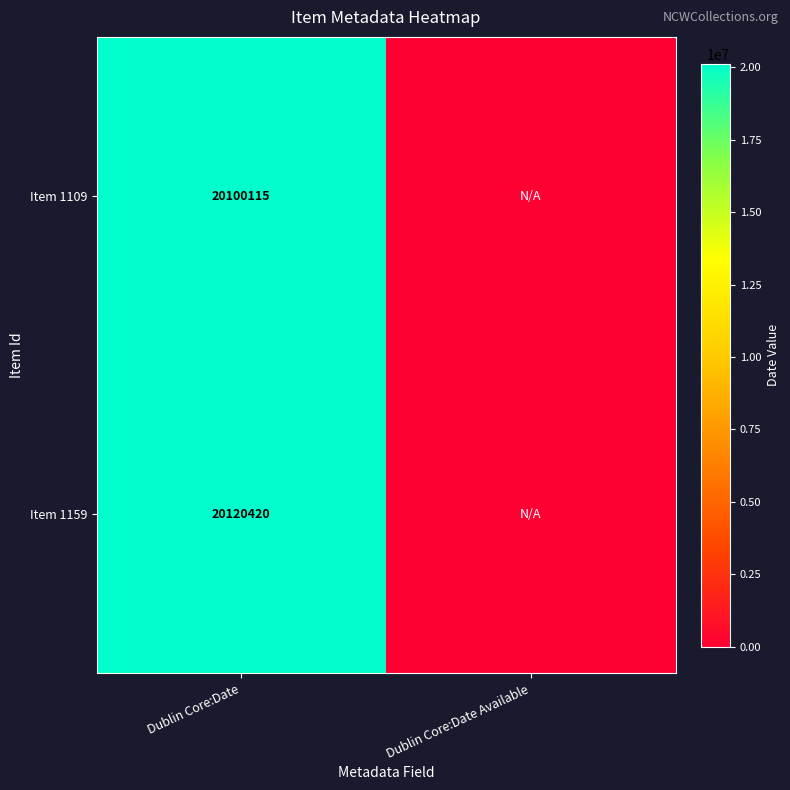

What is the spread (max minus min) of values at Dublin Core:Date?

20305